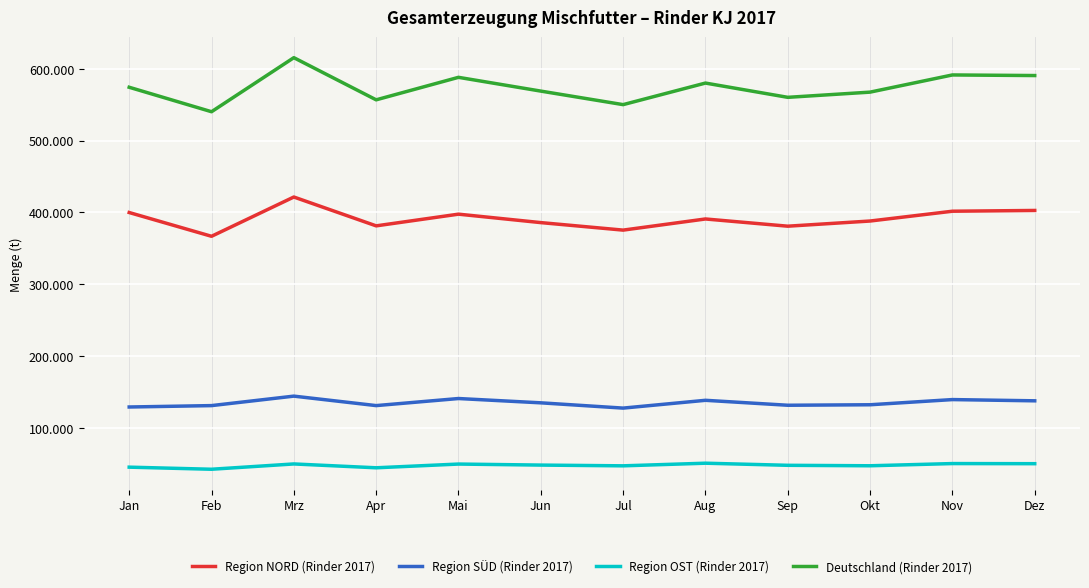

At which category does Region NORD (Rinder 2017) reach its first local peak?

Mrz